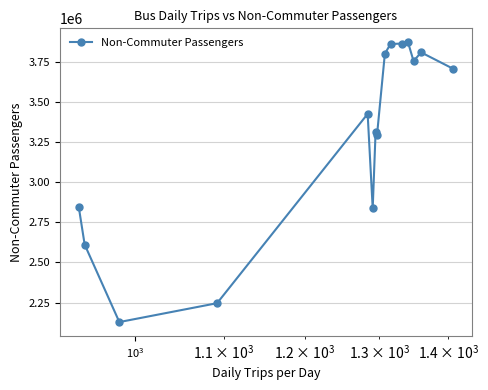

What is the value of the 10th point from the left?

3861257